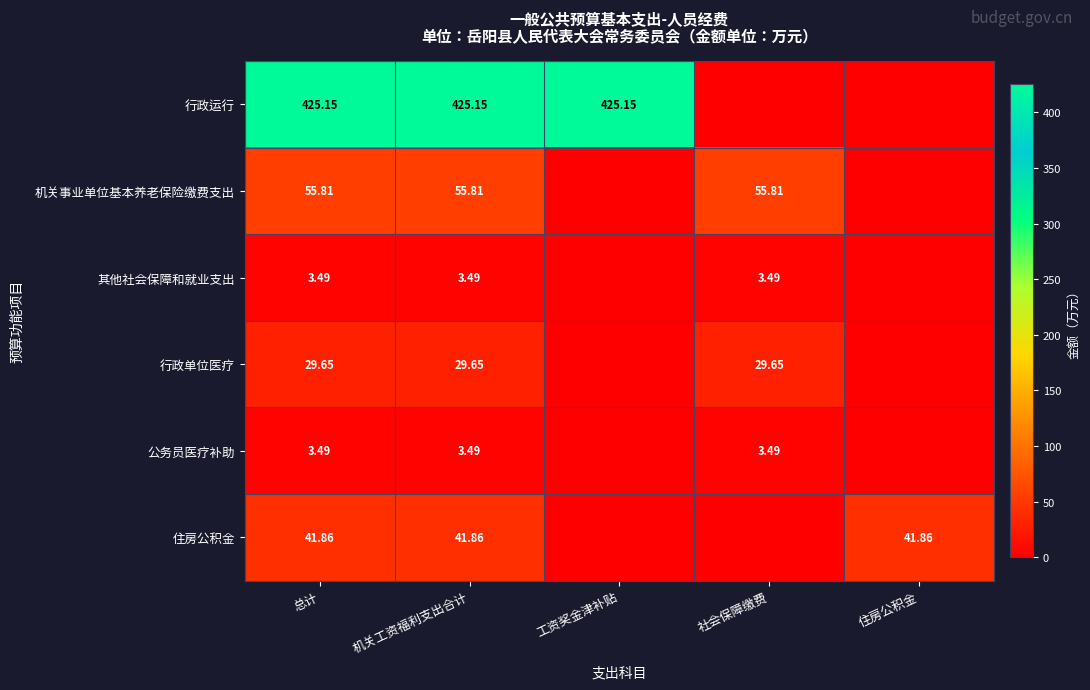

The 机关事业单位基本养老保险缴费支出 series shows -24.7 at 住房公积金. True or false?

False